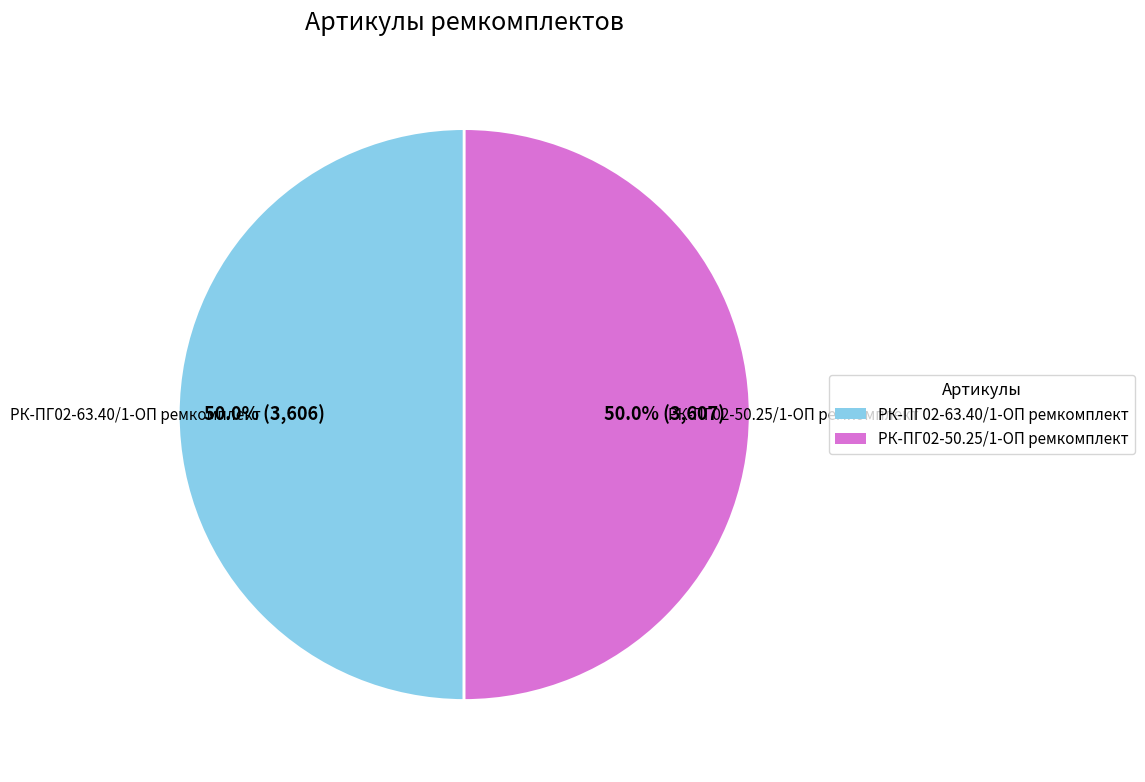

What is the ratio of the value at РК-ПГ02-63.40/1-ОП ремкомплект to the value at РК-ПГ02-50.25/1-ОП ремкомплект?

1.0